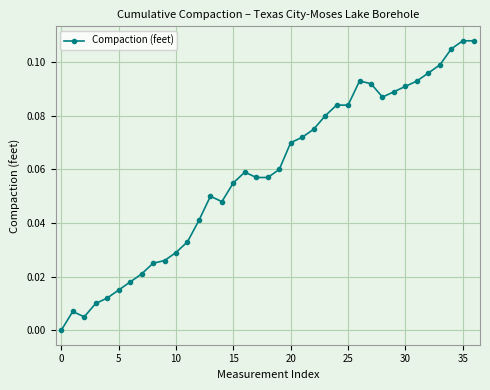

Does the chart have visible grid lines?

Yes